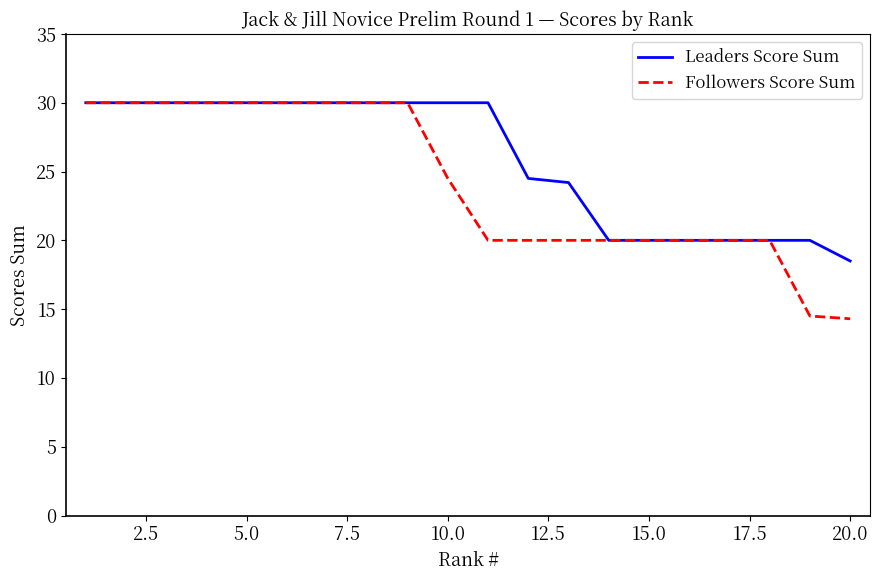

Which series has the largest total across all categories?

Leaders Score Sum